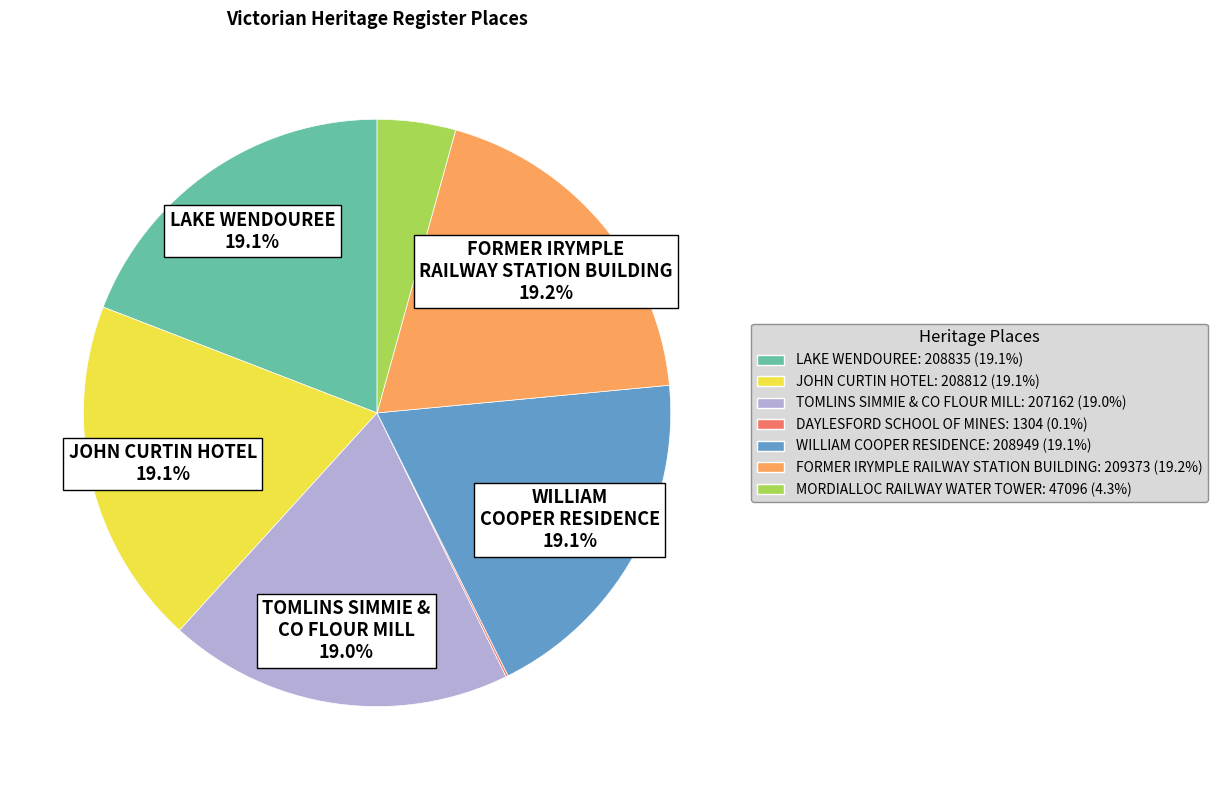

Is there a majority slice in this chart?

No